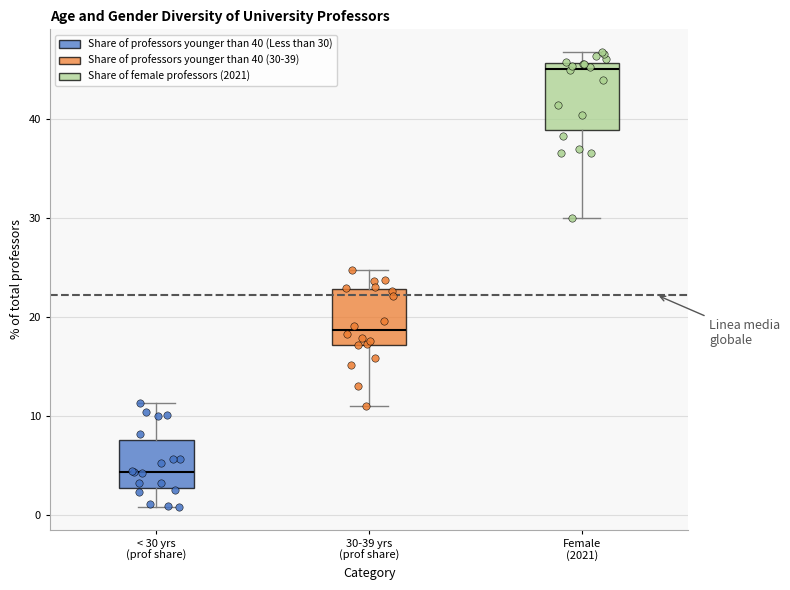

Reading left to right, read every box against the y-axis: the position of its median line, the range the box covers, and the ends of its whiskers. The values are not printed on the chart, so give them approximately, as read against the axis.

< 30 yrs (prof share): median 4, box 3 to 8, whiskers 1 to 11
30-39 yrs (prof share): median 19, box 17 to 23, whiskers 11 to 25
Female (2021): median 45, box 39 to 46, whiskers 30 to 47